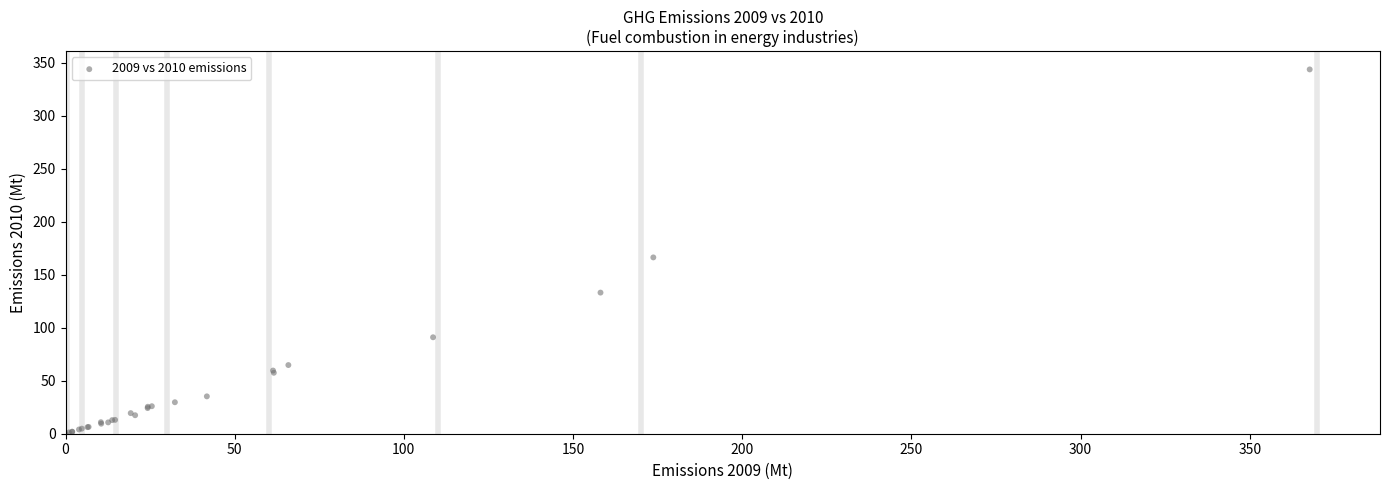

What Y value in the scatter plot is closest to 171?

166.3